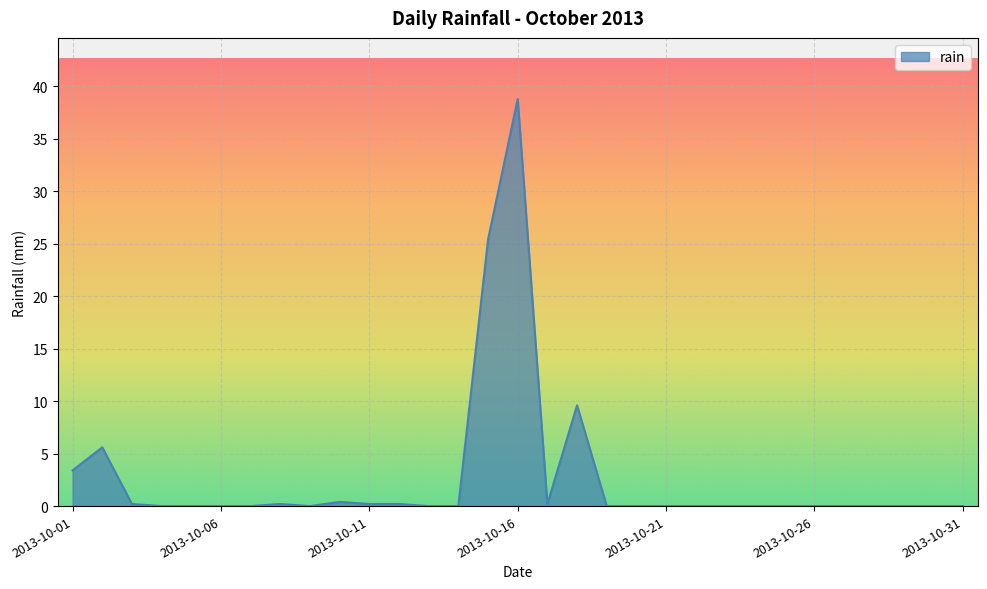

What is the difference between the maximum and minimum values?

38.8